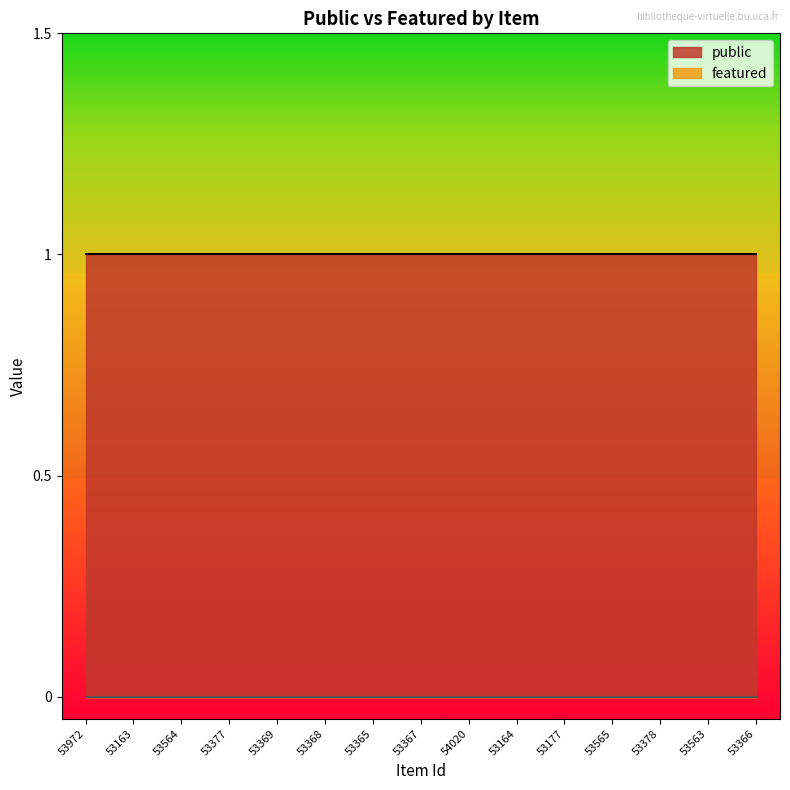

True or false: public and featured intersect in this chart.

False